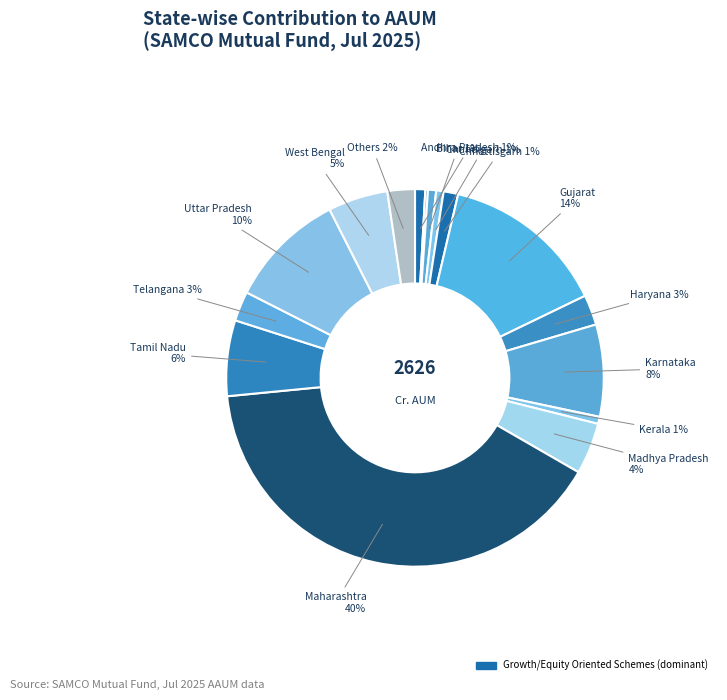

What is the largest slice in the pie chart?

Maharashtra